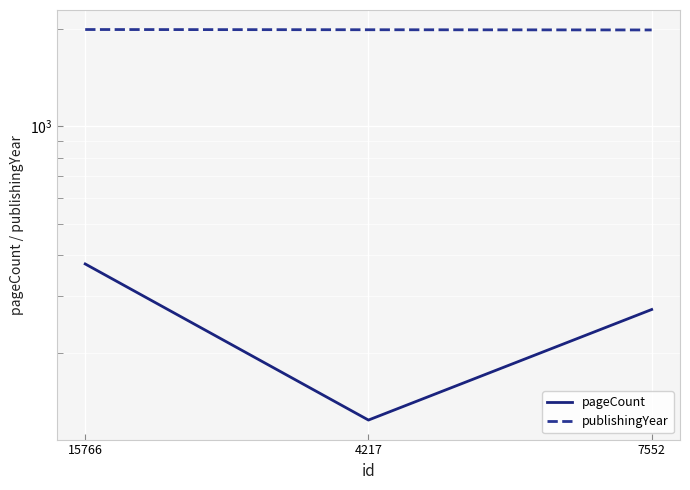

What is the maximum value for publishingYear?

1989